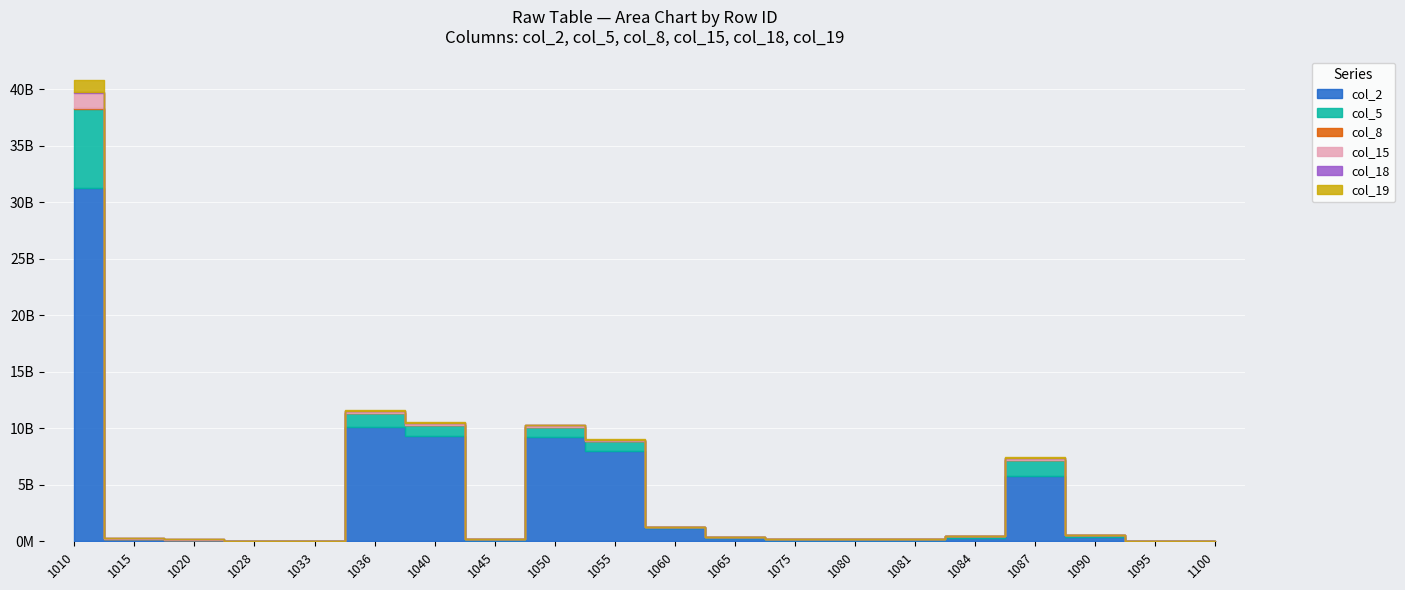

What is the value of the col_15 point at the 18th from the left?

9931276